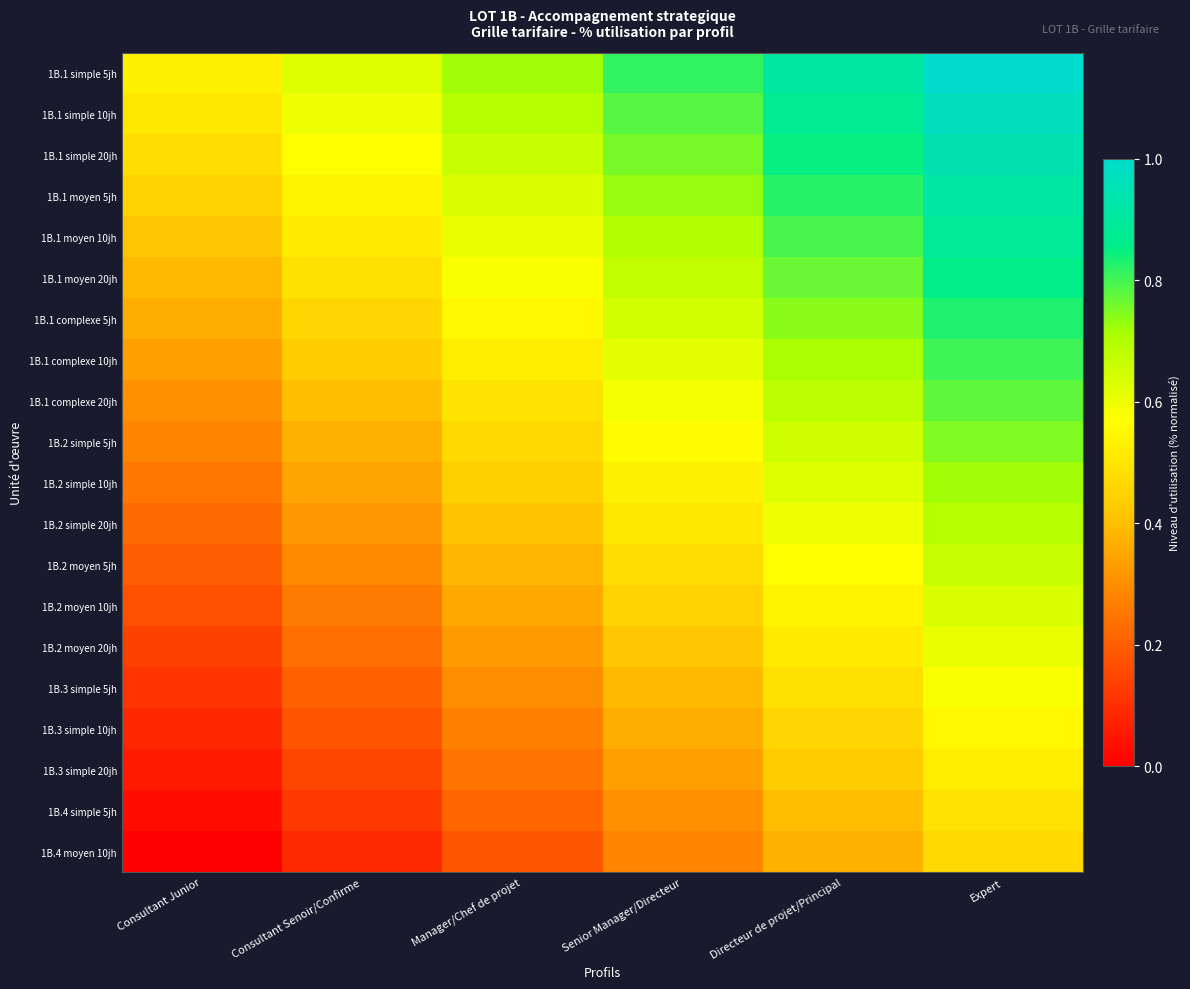

What is the difference between the highest and lowest values at Senior Manager/Directeur?

0.5